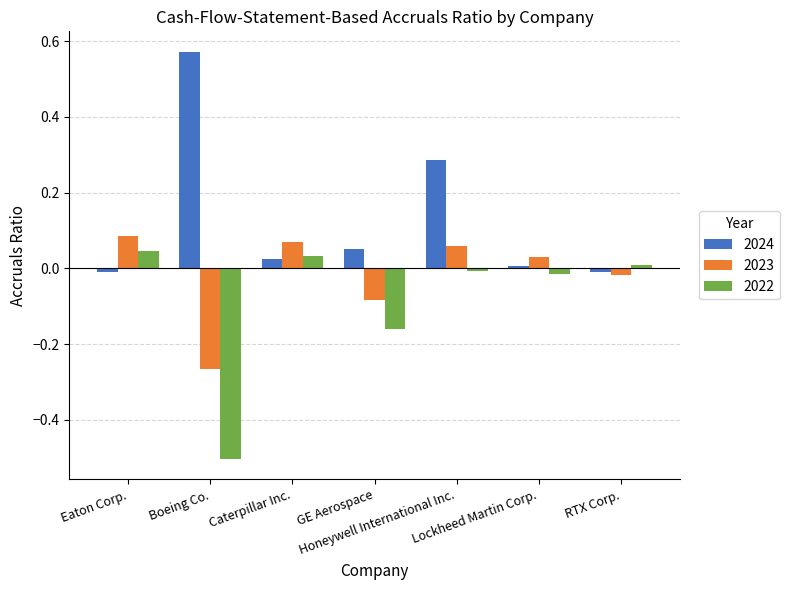

What is the minimum value shown in the chart?

-0.5